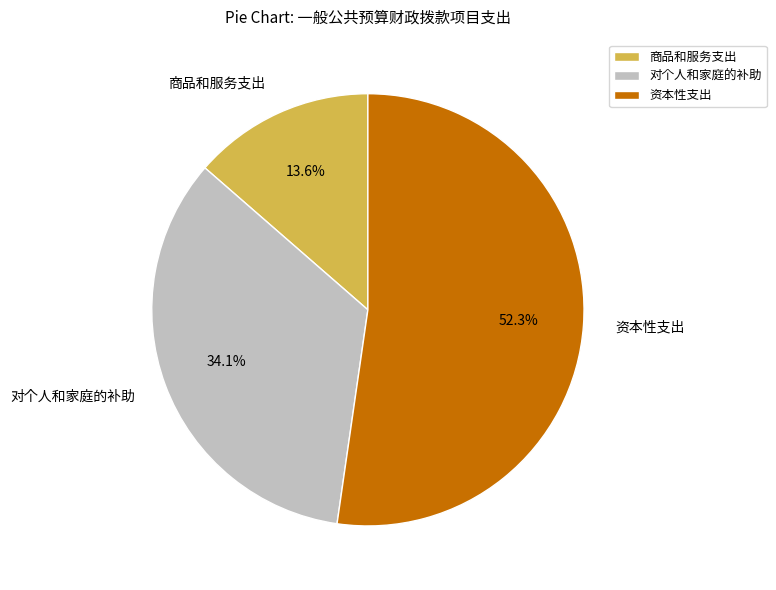

Rank the categories by value from highest to lowest.

资本性支出, 对个人和家庭的补助, 商品和服务支出